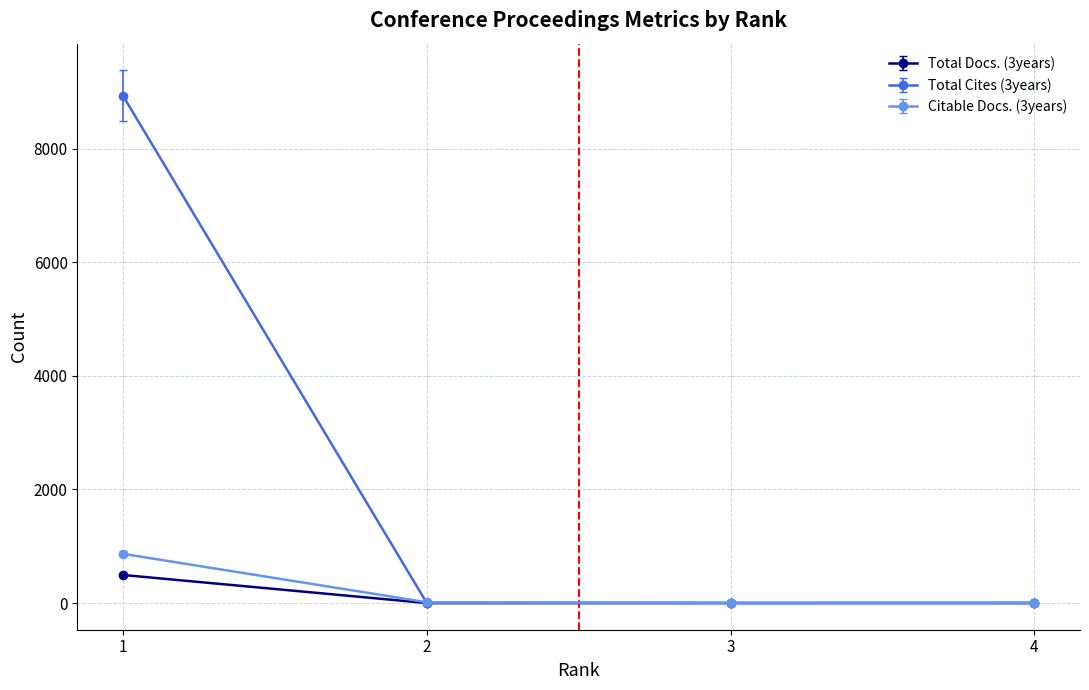

At 1, list the series in order from largest to smallest.

Total Cites (3years), Citable Docs. (3years), Total Docs. (3years)